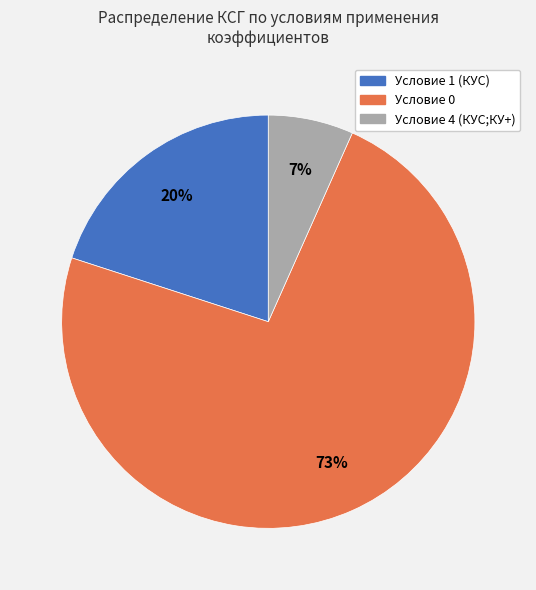

Is there a majority slice in this chart?

Yes